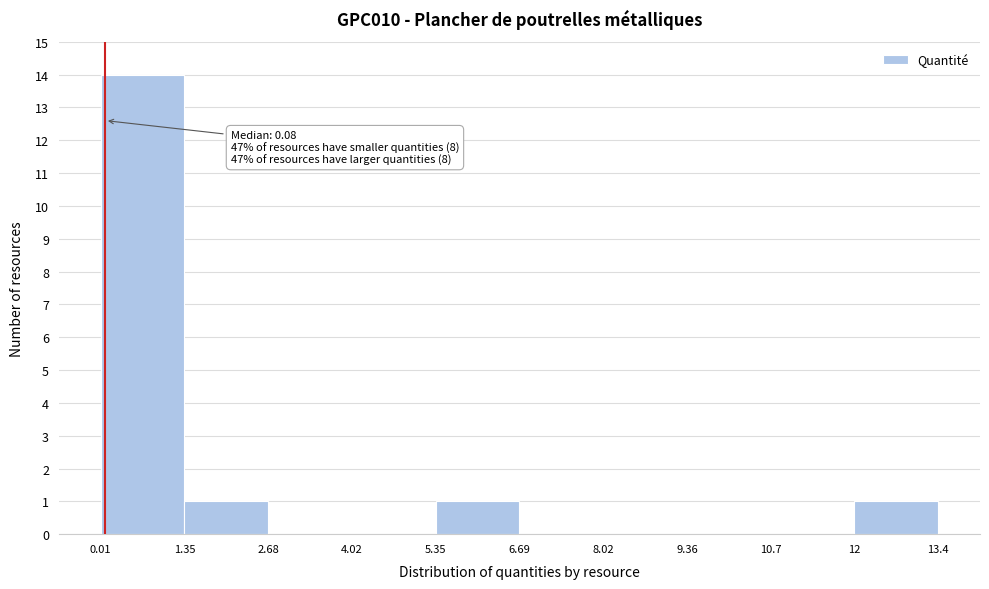

Which range on the x-axis has the tallest bar?

0.01 to 1.35